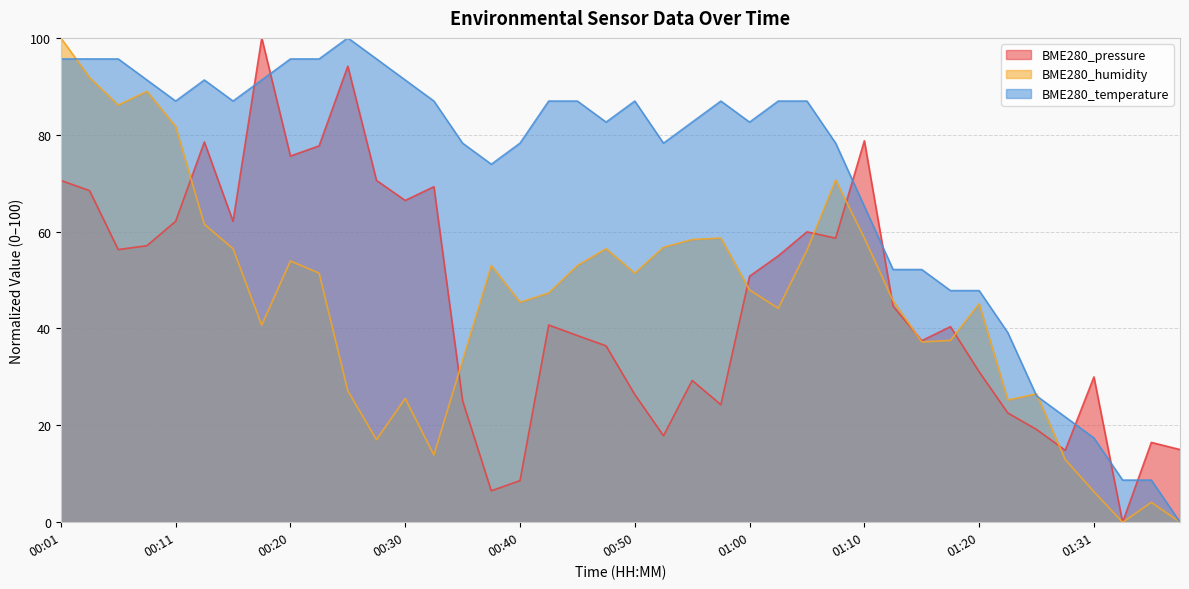

Is the value of BME280_pressure at 01:20 greater than the value of BME280_humidity at 01:38?

Yes